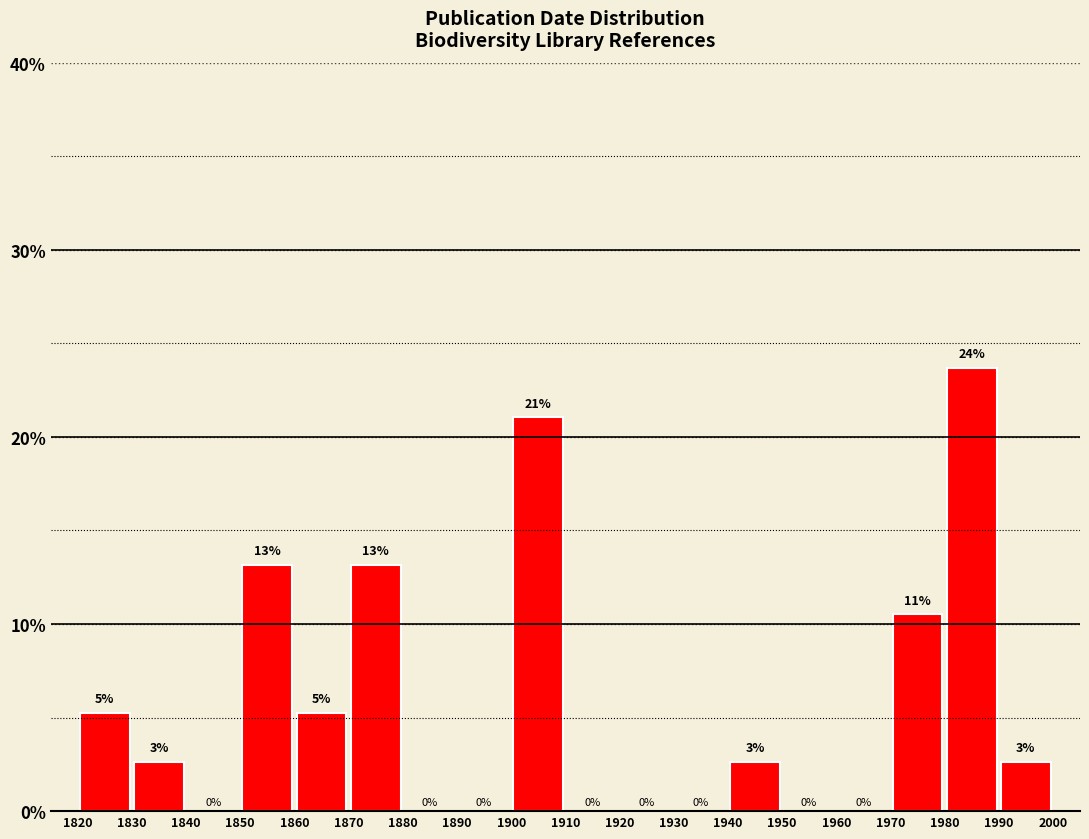

Which range on the x-axis has the tallest bar?

1980 to 1990